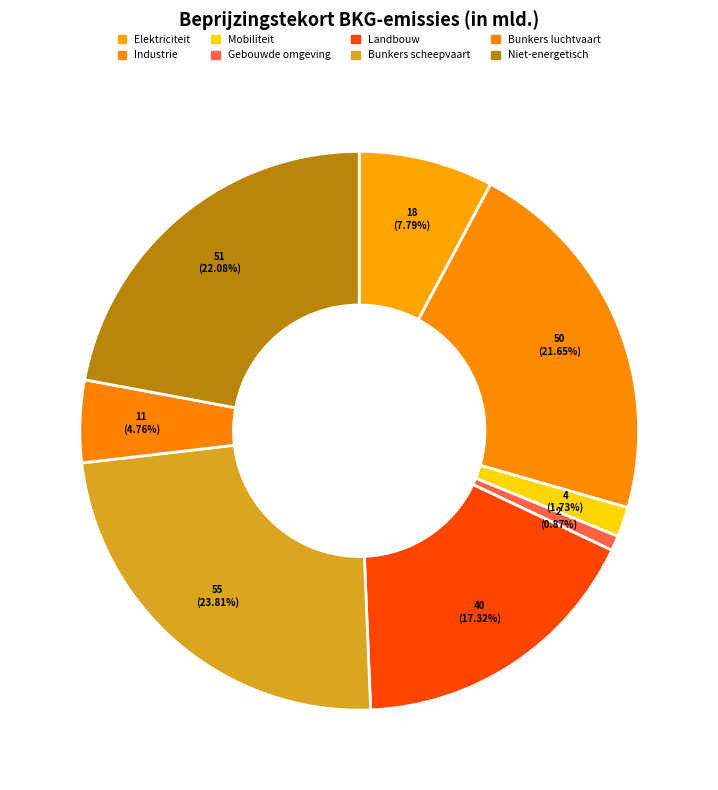

Is it true that Elektriciteit is 8% of the pie?

True